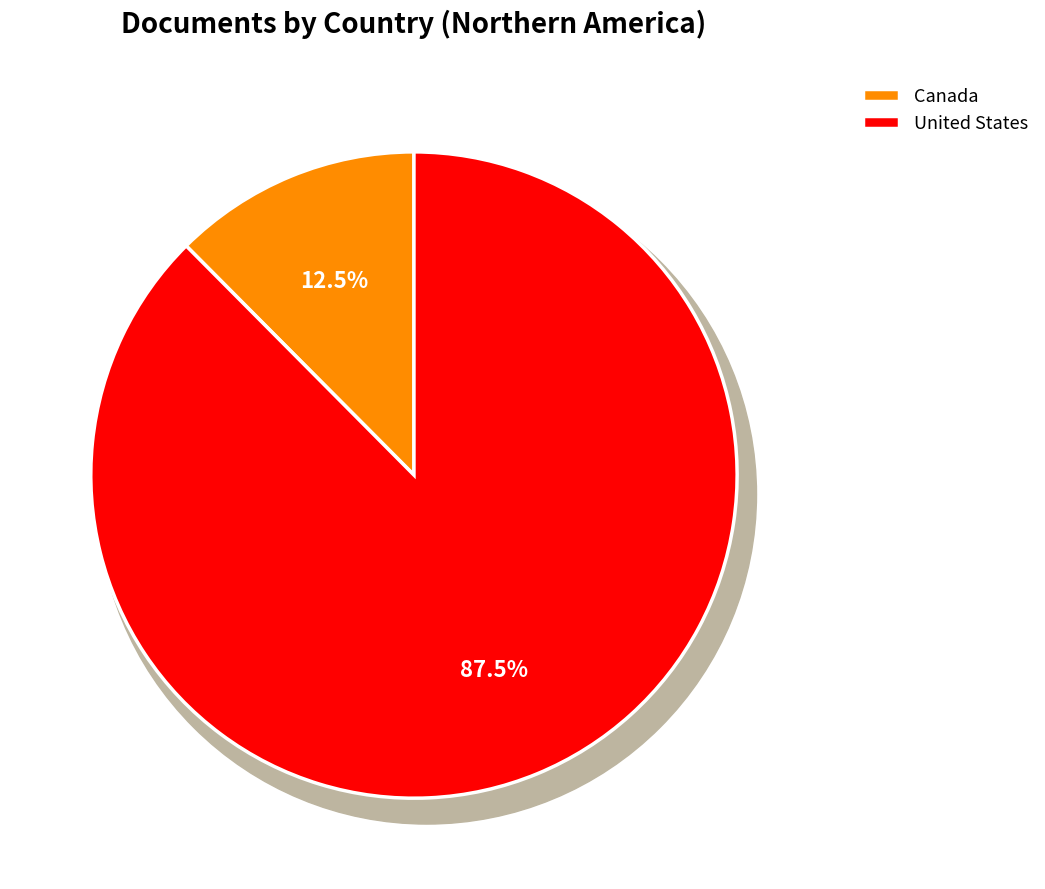

Which has a higher value, Canada or United States?

United States